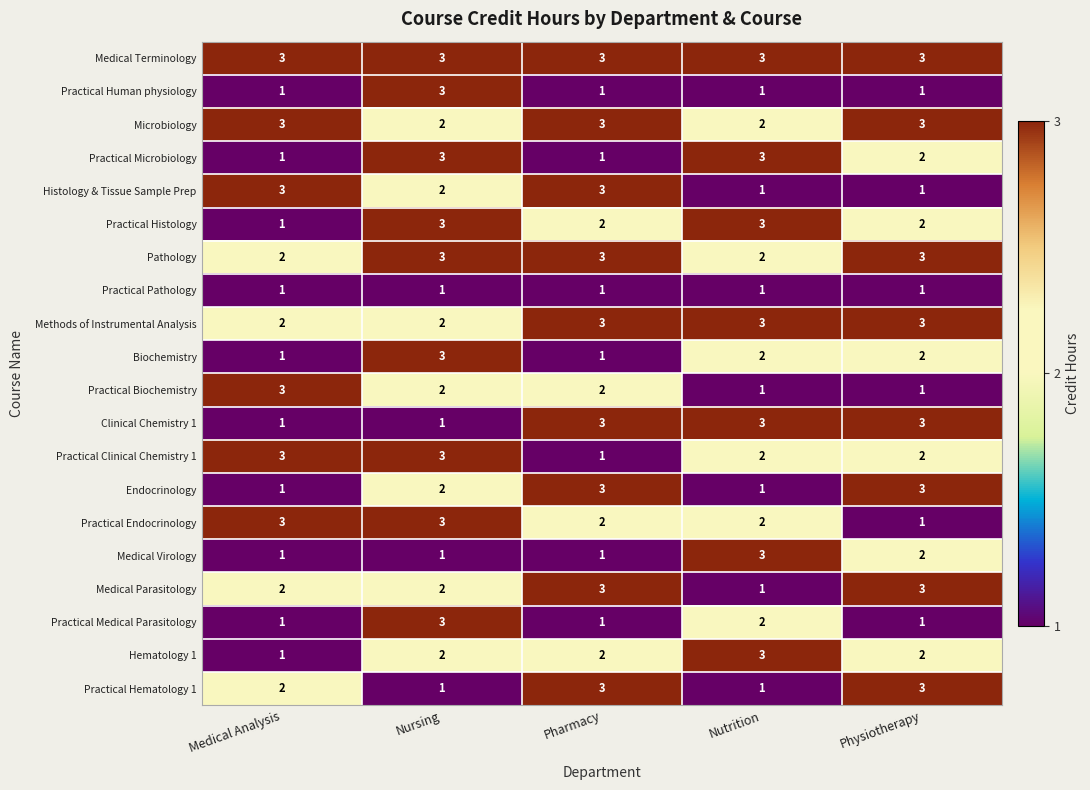

Count the Biochemistry values in the range 1 to 2.

4